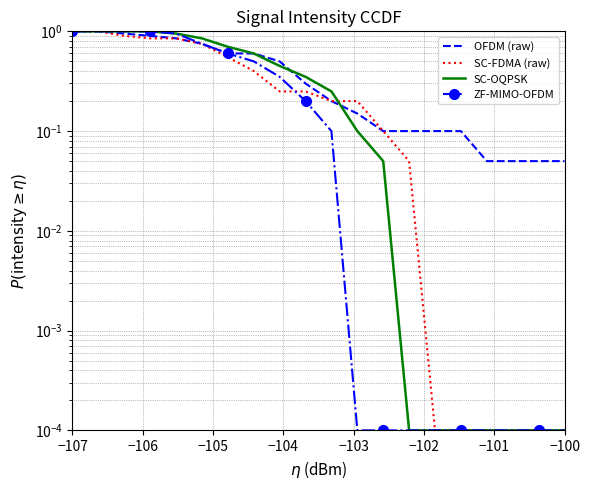

The value of SC-OQPSK at −106 is 1.0. True or false?

True